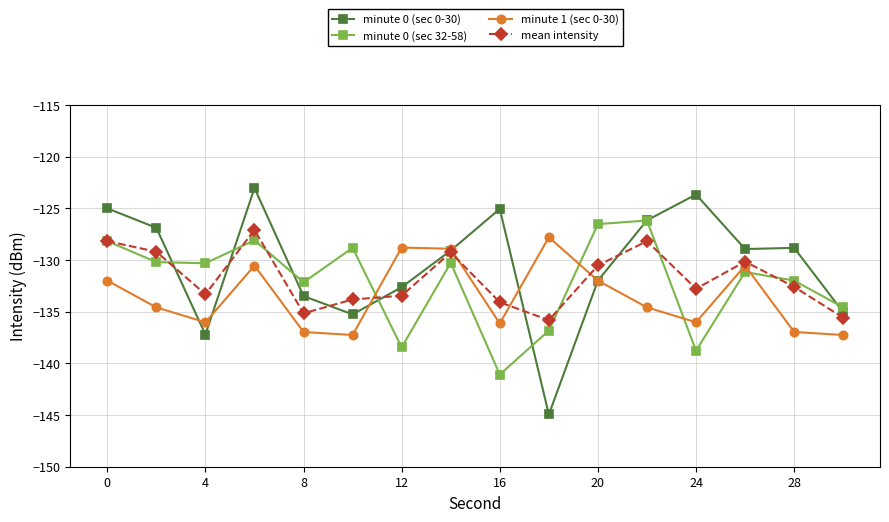

Which series has the largest range (max minus min)?

minute 0 (sec 0-30)